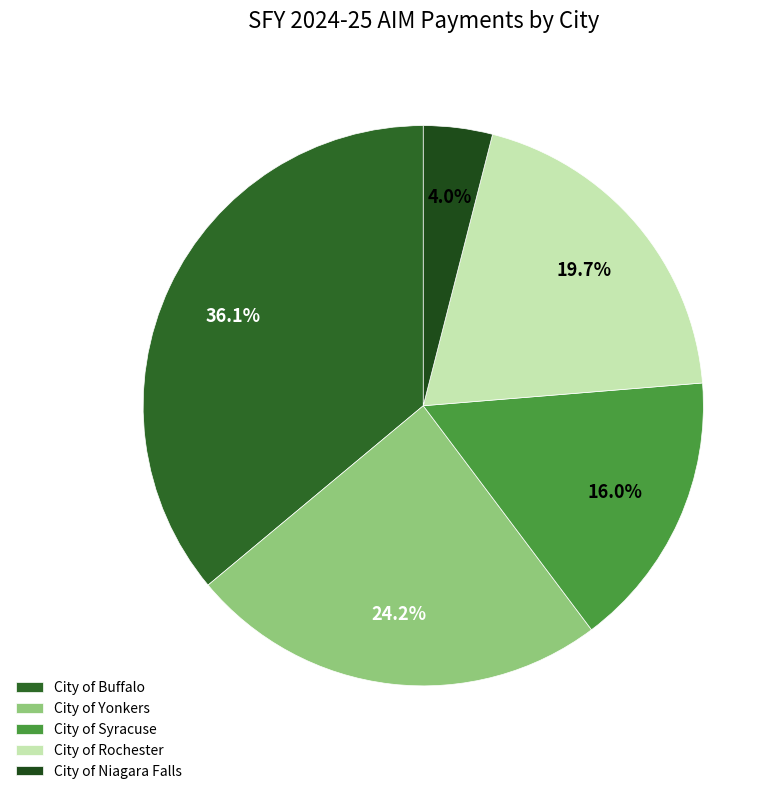

Is it true that City of Yonkers is 15% of the pie?

False